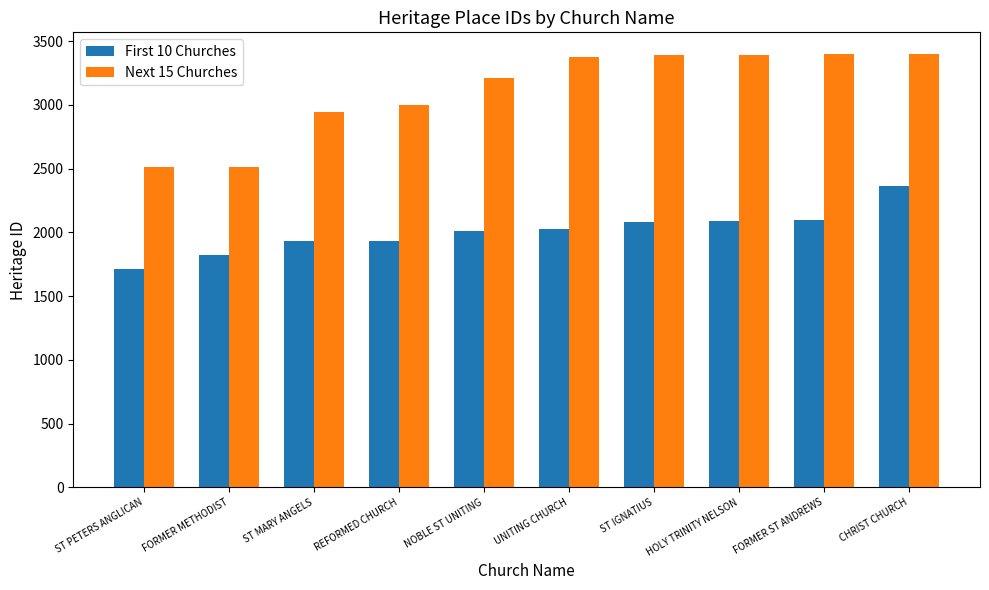

What is the difference between the maximum and minimum values in the First 10 Churches series?

649